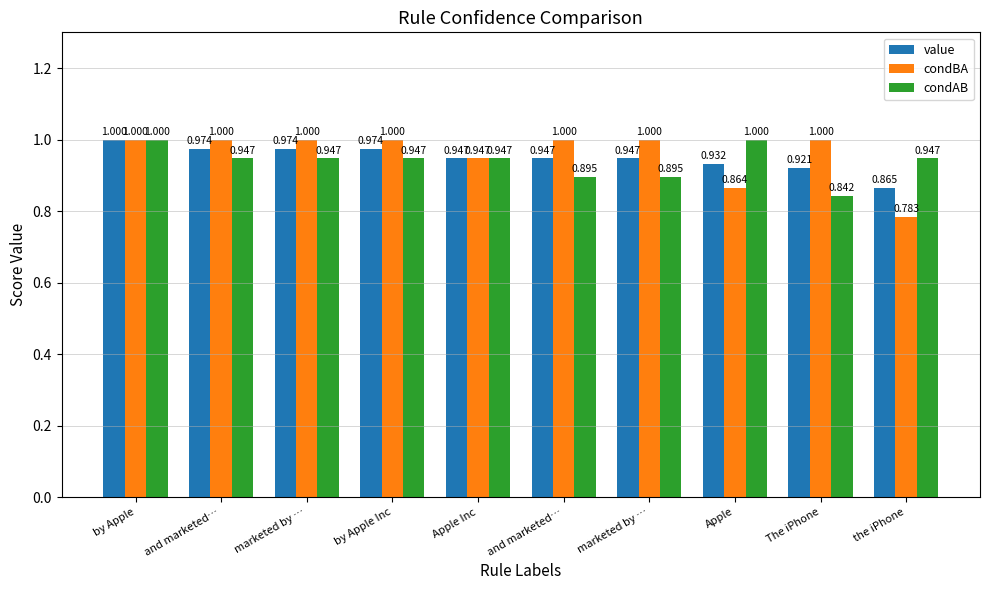

How many groups of bars are there?

10